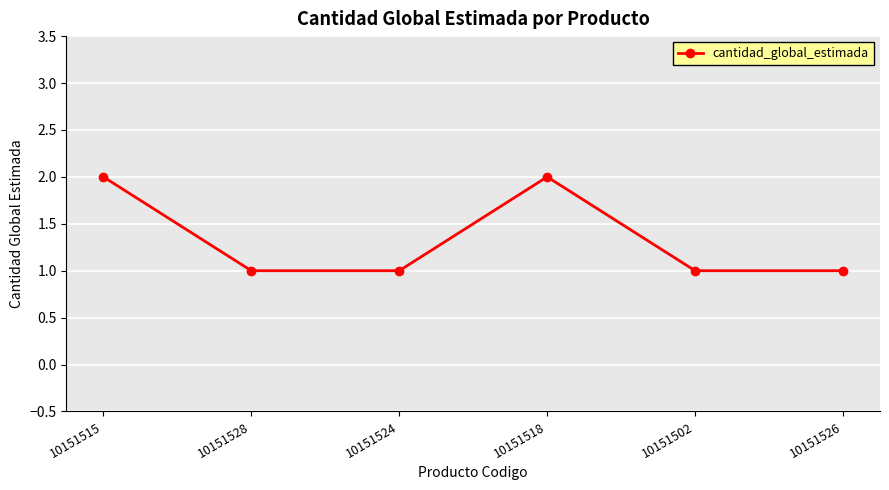

Where is the first local maximum?

10151518